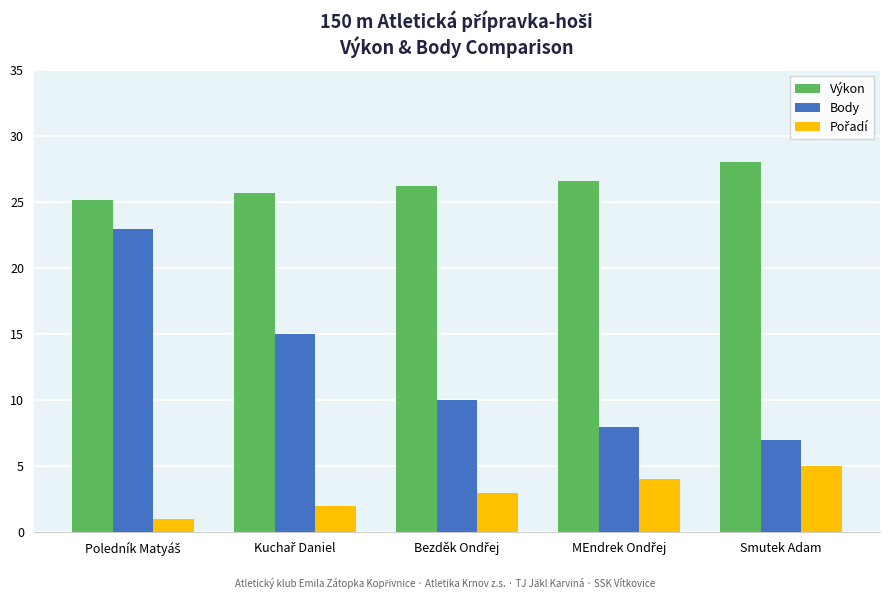

Which series has the largest total across all categories?

Výkon